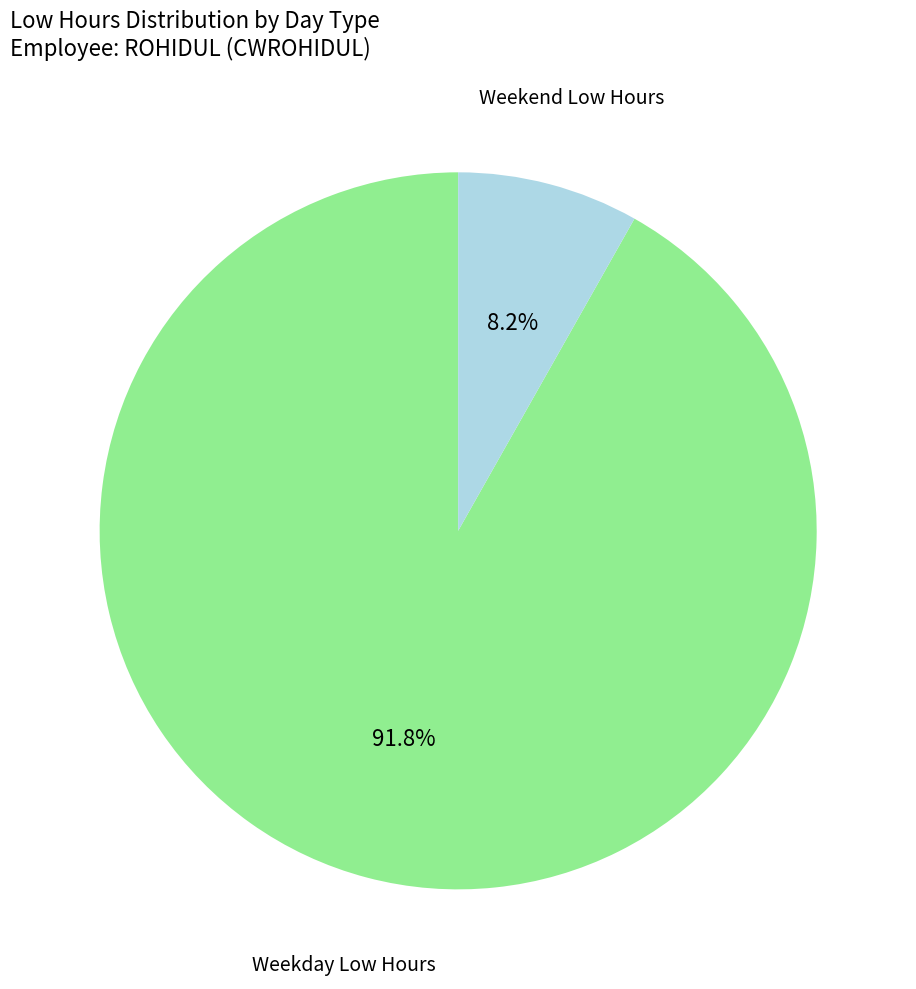

Is there a majority slice in this chart?

Yes